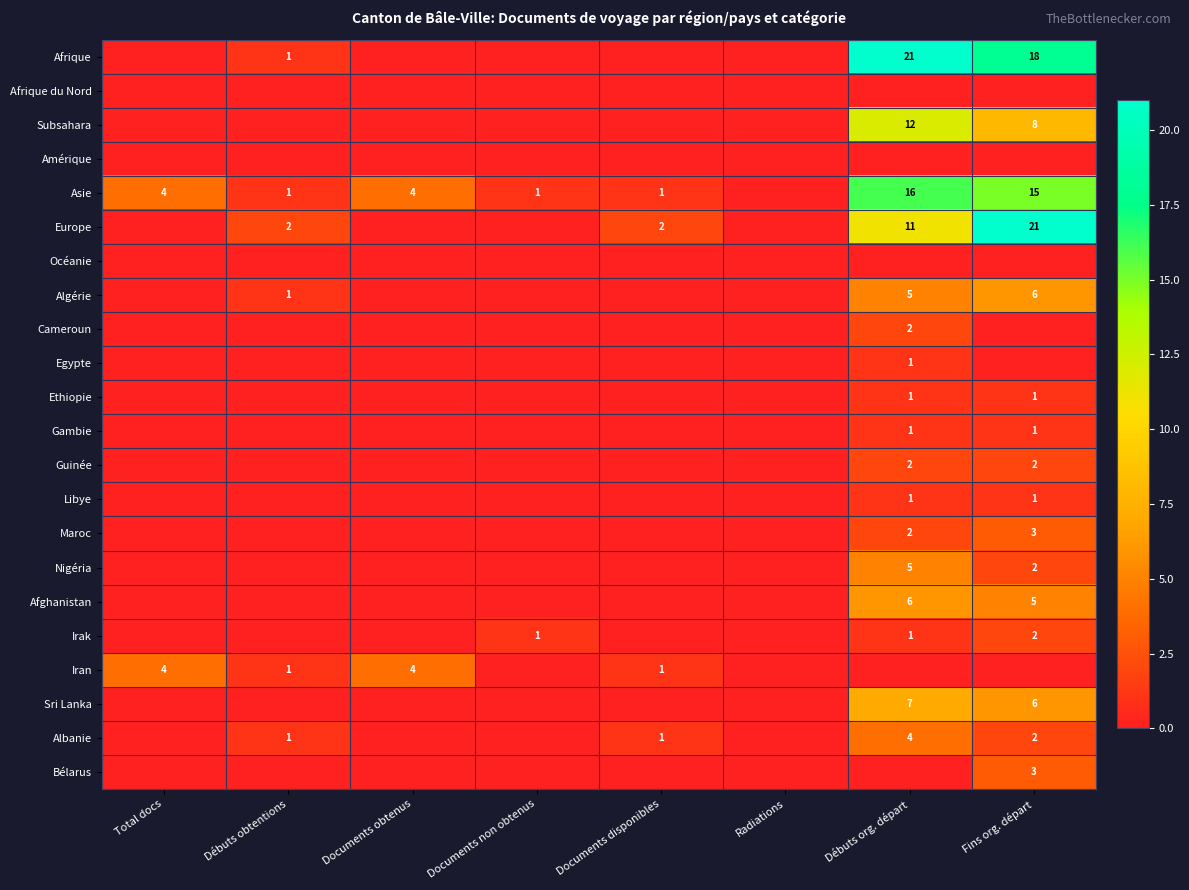

The Afghanistan series shows 1 at Fins org. départ. True or false?

False